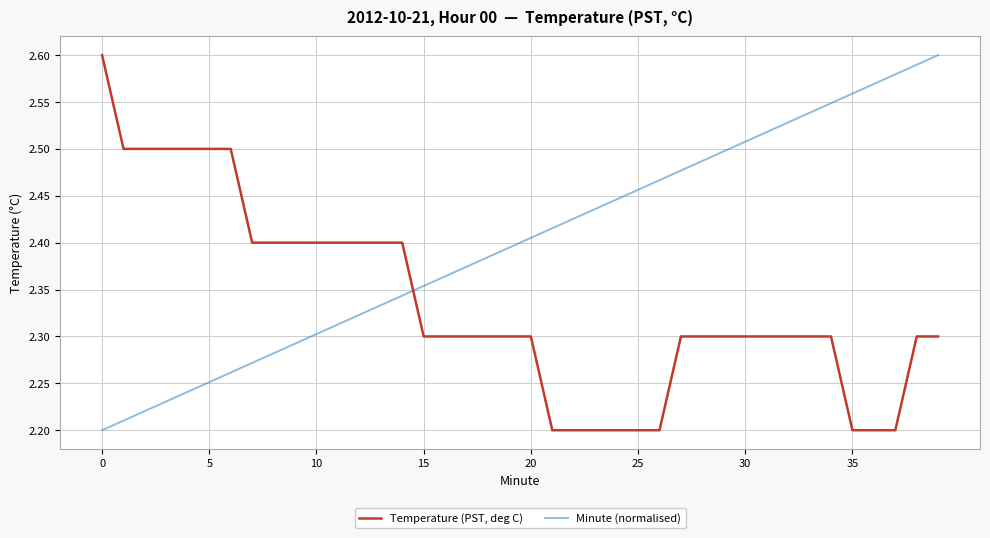

Which series ends up on top after the final intersection of Minute (normalised) and Temperature (PST, deg C)?

Minute (normalised)